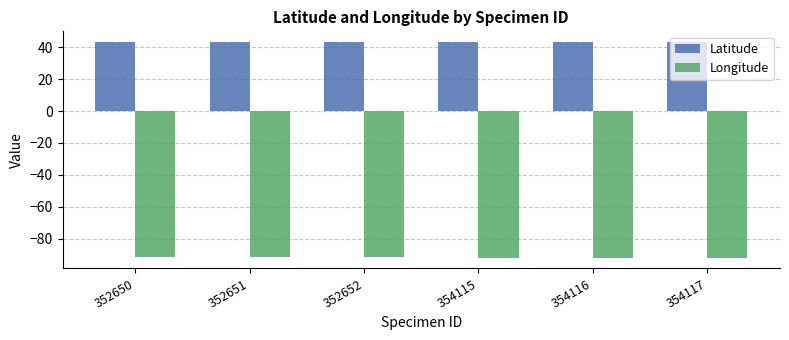

Which series has the largest total across all categories?

Latitude